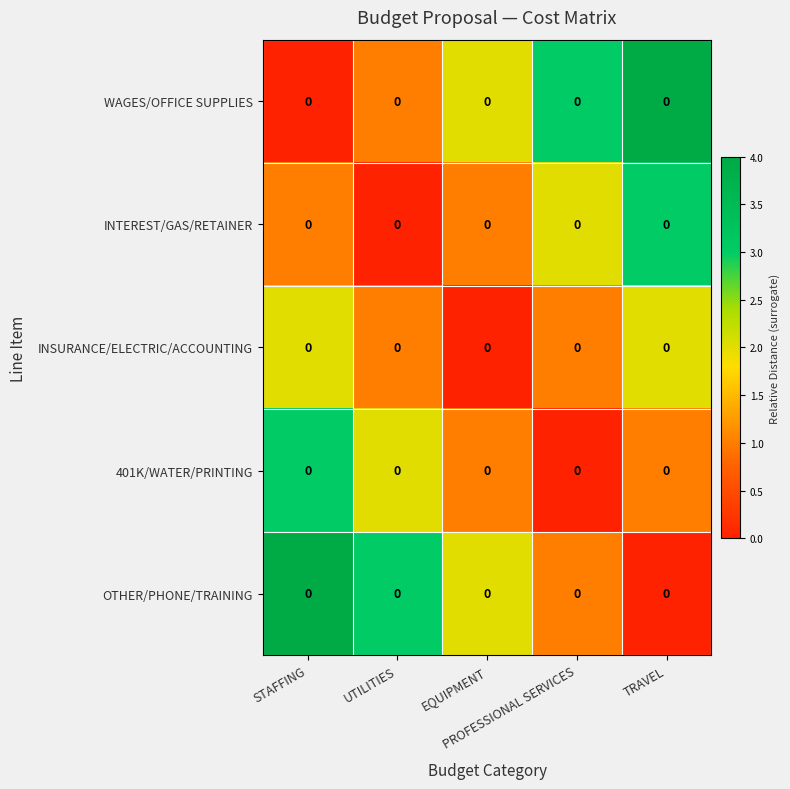

Is the value of 401K/WATER/PRINTING at EQUIPMENT greater than the value of INTEREST/GAS/RETAINER at STAFFING?

No